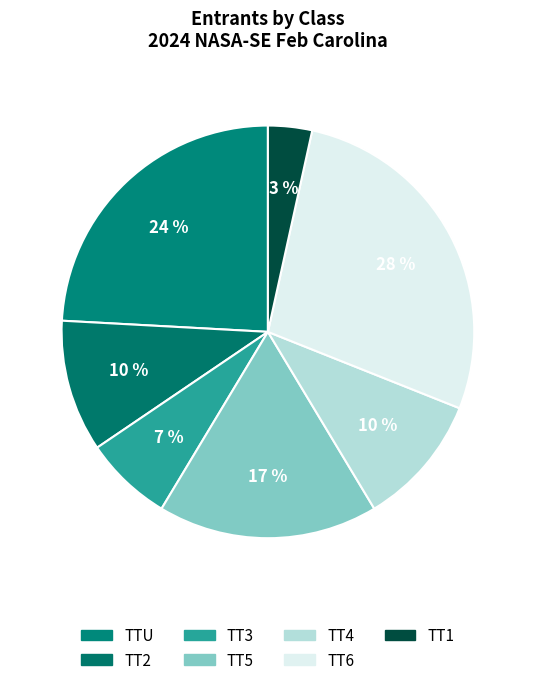

How many slices are in this pie chart?

7